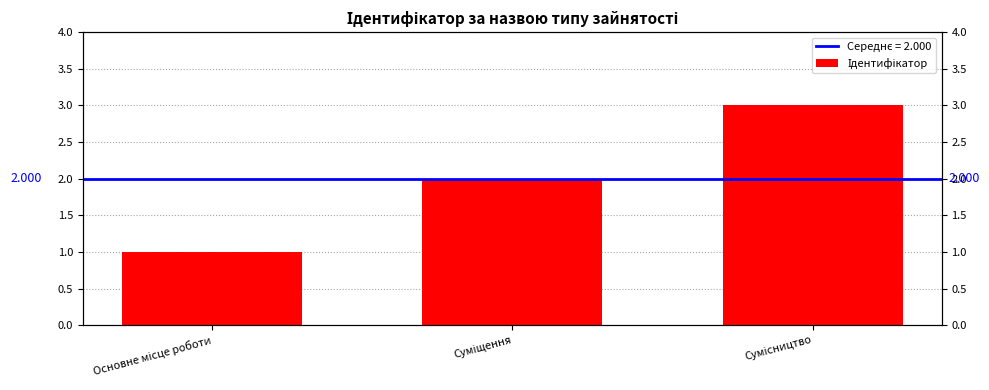

The chart shows a value of 2 at Суміщення. True or false?

True